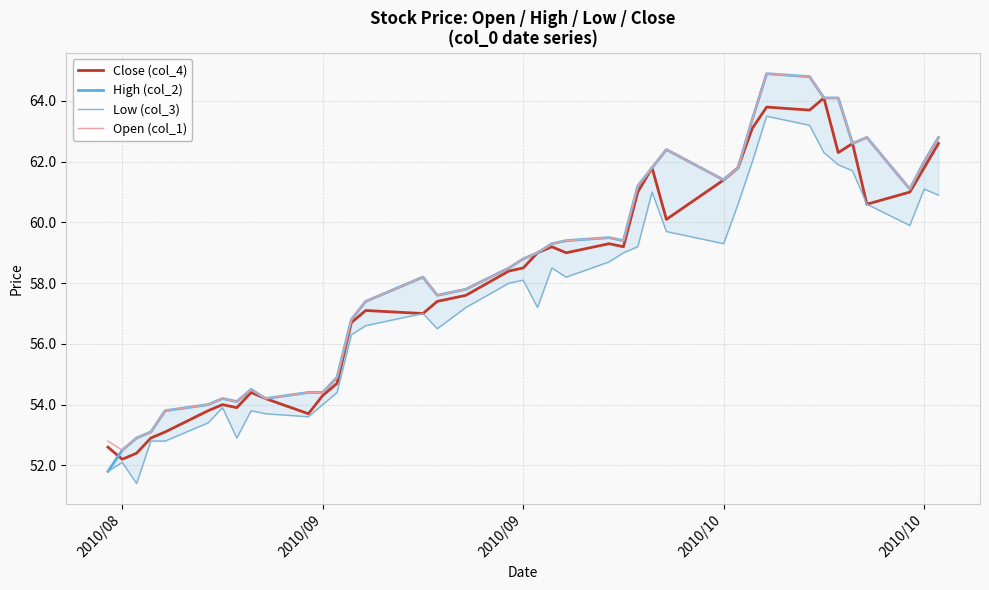

Is this an area chart (filled region under the line)?

No